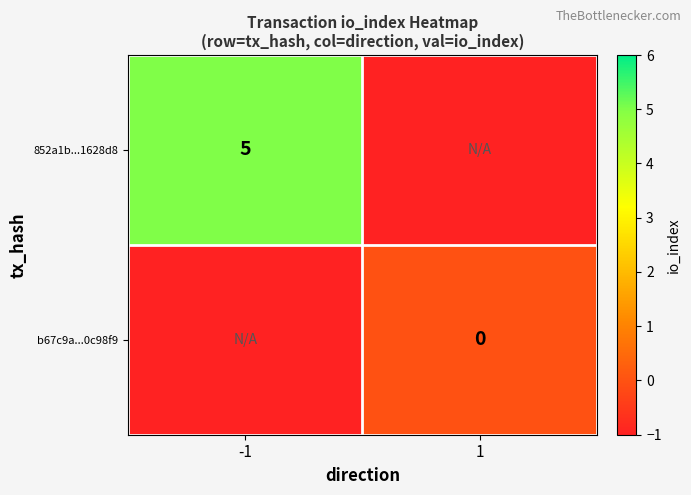

Is it true that 852a1b...1628d8 equals 5 at -1?

True